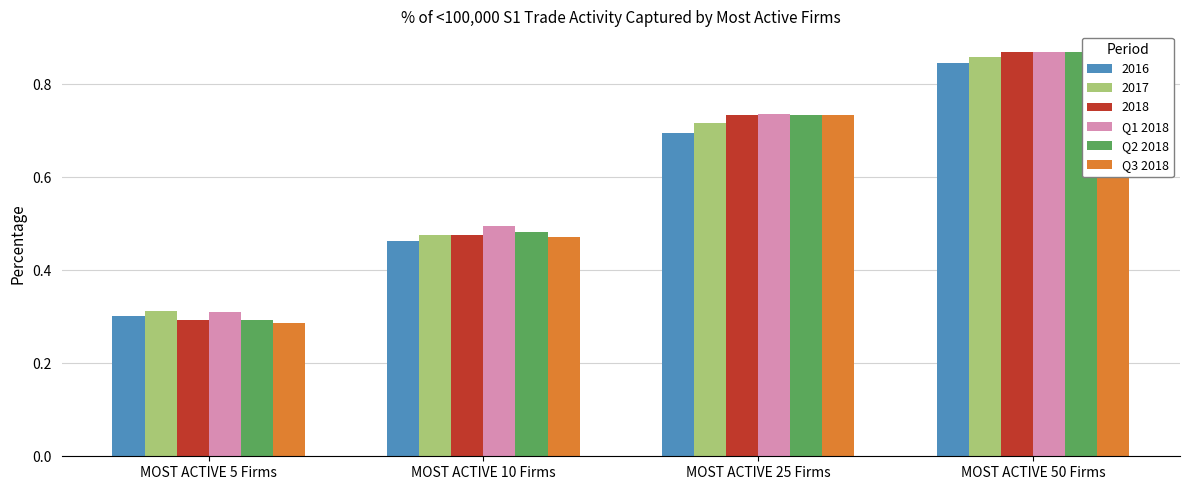

At MOST ACTIVE 50 Firms, list the series in order from largest to smallest.

Q2 2018, Q1 2018, Q3 2018